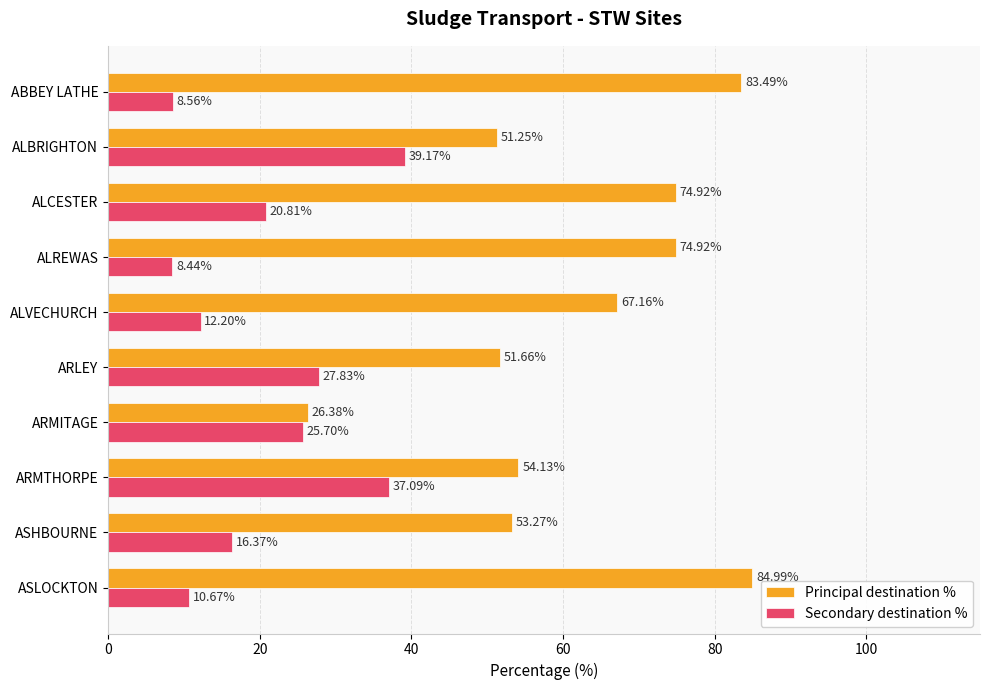

Which series has the largest range (max minus min)?

Principal destination %